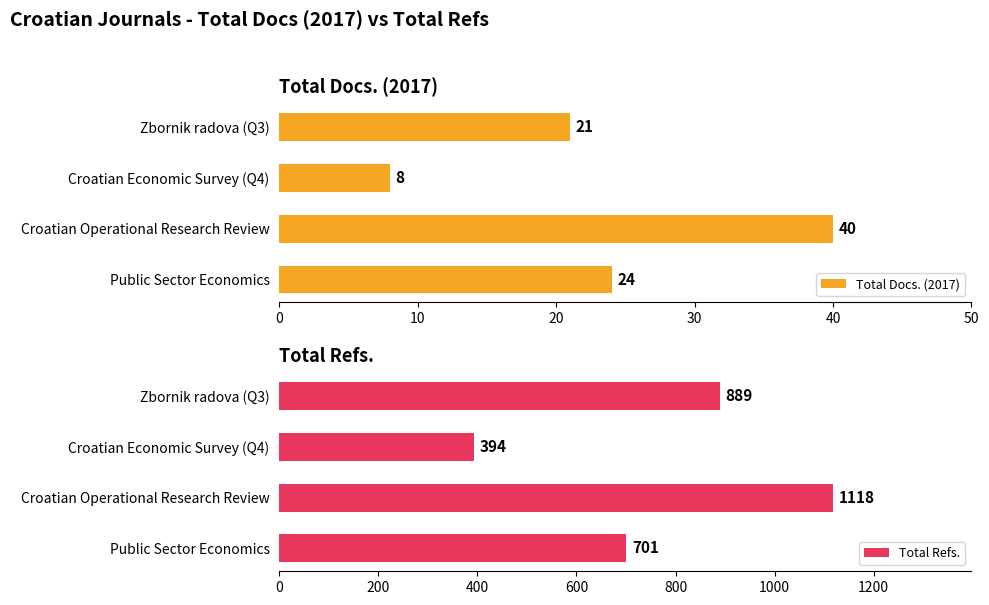

What is the highest value of the Total Docs. (2017) series?

40